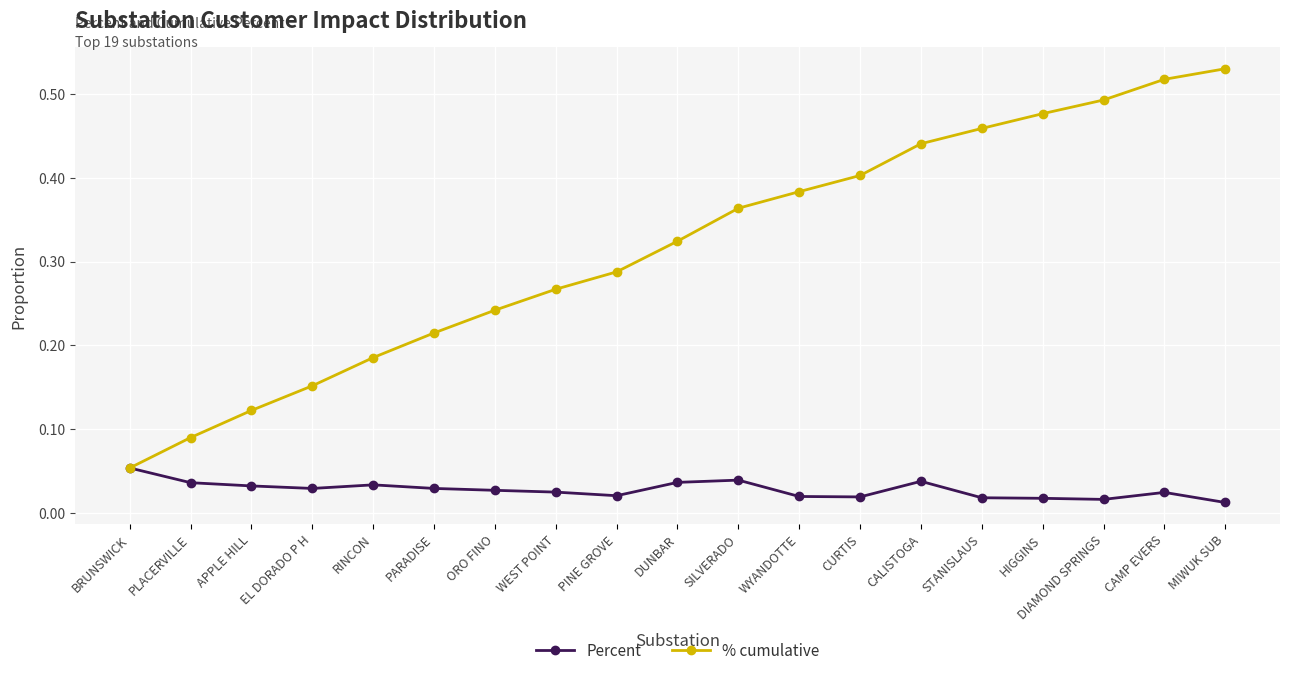

At how many categories does at least one series exceed 0?

19